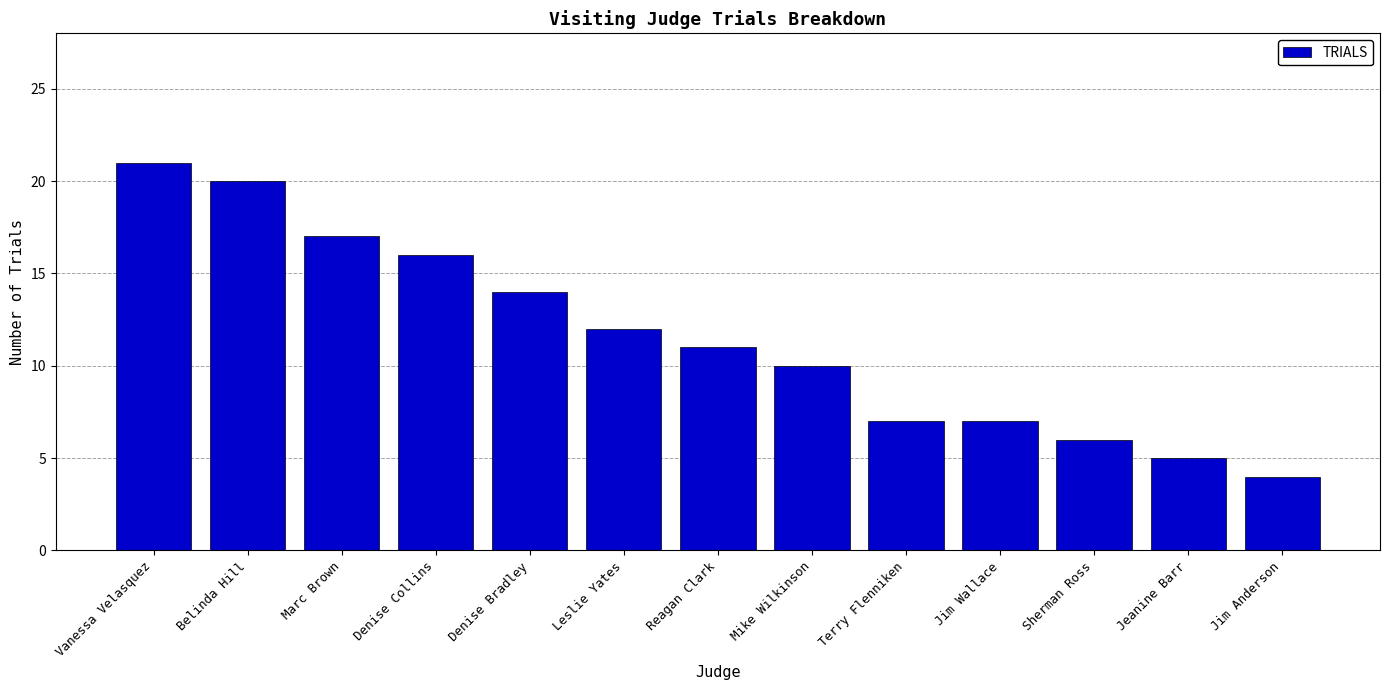

Which label corresponds to the smallest value in the chart?

Jim Anderson